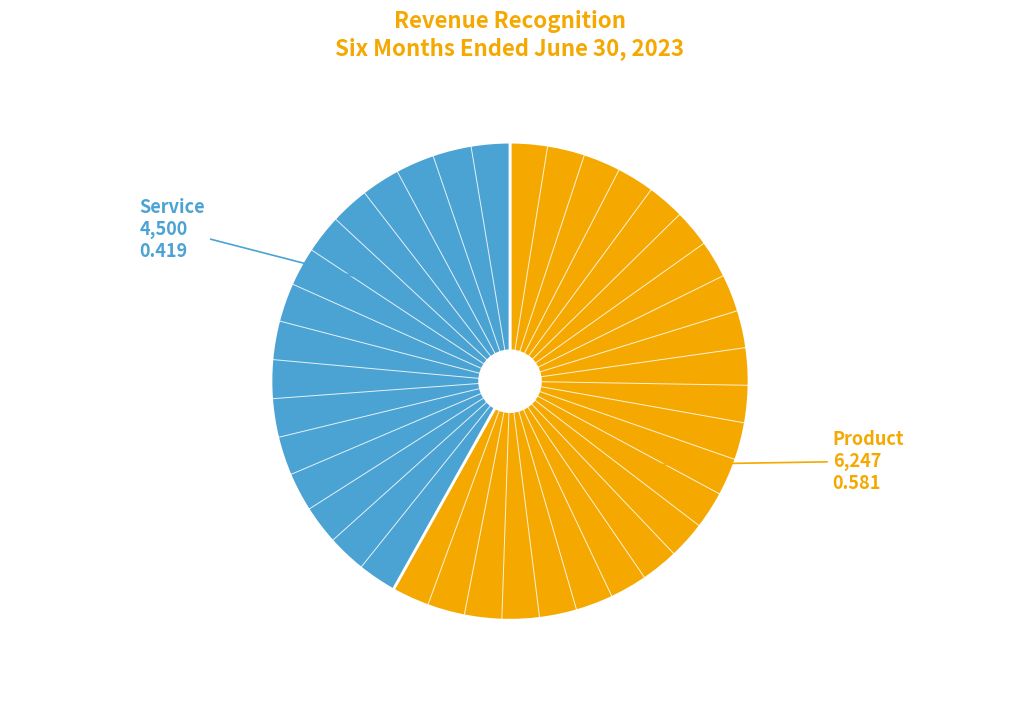

How many segments does this pie chart have?

2